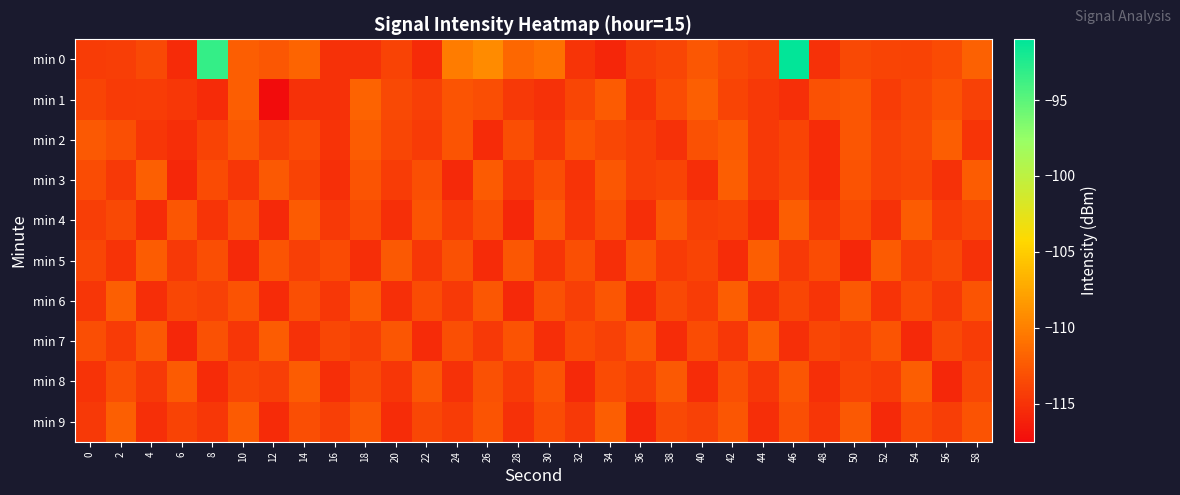

Reading right to left, list all the values displayed in this chart.

min 0: 58=-112.0	56=-113.4	54=-113.9	52=-113.8	50=-113.5	48=-115.0	46=-91.1	44=-114.0	42=-113.5	40=-112.6	38=-113.8	36=-114.1	34=-115.8	32=-114.9	30=-110.9	28=-111.5	26=-109.2	24=-110.2	22=-115.5	20=-114.0	18=-115.0	16=-115.0	14=-111.7	12=-112.6	10=-112.2	8=-93.3	6=-115.5	4=-113.5	2=-114.2	0=-114.3
min 1: 58=-114.0	56=-112.9	54=-113.6	52=-114.3	50=-112.7	48=-113.0	46=-115.2	44=-114.5	42=-113.8	40=-112.1	38=-113.3	36=-114.9	34=-112.4	32=-113.7	30=-115.1	28=-114.6	26=-113.2	24=-112.8	22=-114.1	20=-113.5	18=-111.8	16=-115.0	14=-115.0	12=-117.4	10=-112.1	8=-115.5	6=-114.7	4=-114.3	2=-114.4	0=-113.8
min 2: 58=-114.9	56=-112.2	54=-113.5	52=-114.0	50=-112.7	48=-115.4	46=-113.8	44=-114.6	42=-112.4	40=-113.0	38=-115.1	36=-114.2	34=-113.6	32=-112.9	30=-114.7	28=-113.2	26=-115.5	24=-112.8	22=-114.4	20=-113.7	18=-112.3	16=-115.0	14=-113.4	12=-114.1	10=-112.6	8=-113.9	6=-115.3	4=-114.8	2=-113.1	0=-112.5
min 3: 58=-112.3	56=-115.1	54=-113.7	52=-114.0	50=-112.9	48=-115.5	46=-113.6	44=-114.5	42=-112.2	40=-115.3	38=-113.8	36=-114.1	34=-112.6	32=-115.0	30=-113.2	28=-114.7	26=-112.4	24=-115.6	22=-113.1	20=-114.3	18=-112.8	16=-115.2	14=-113.9	12=-112.5	10=-114.8	8=-113.4	6=-115.7	4=-112.1	2=-114.6	0=-113.3
min 4: 58=-113.6	56=-114.3	54=-112.3	52=-115.1	50=-113.4	48=-114.7	46=-112.2	44=-115.5	42=-113.9	40=-114.1	38=-112.6	36=-115.3	34=-113.2	32=-114.8	30=-112.5	28=-115.7	26=-113.1	24=-114.4	22=-112.8	20=-115.2	18=-113.3	16=-114.6	14=-112.4	12=-115.6	10=-113.0	8=-114.9	6=-112.7	4=-115.4	2=-113.5	0=-114.2
min 5: 58=-115.1	56=-113.5	54=-114.2	52=-112.4	50=-115.7	48=-113.3	46=-114.6	44=-112.2	42=-115.4	40=-113.8	38=-114.4	36=-112.7	34=-115.2	32=-113.1	30=-114.9	28=-112.6	26=-115.5	24=-113.0	22=-114.7	20=-112.5	18=-115.3	16=-113.4	14=-114.1	12=-112.8	10=-115.6	8=-113.2	6=-114.5	4=-112.3	2=-115.0	0=-113.7
min 6: 58=-112.8	56=-114.6	54=-113.4	52=-115.0	50=-112.5	48=-114.9	46=-113.7	44=-115.1	42=-112.2	40=-114.3	38=-113.5	36=-115.4	34=-112.7	32=-114.1	30=-113.0	28=-115.6	26=-112.6	24=-114.5	22=-113.3	20=-115.2	18=-112.4	16=-114.7	14=-113.1	12=-115.5	10=-112.9	8=-114.0	6=-113.6	4=-115.3	2=-112.1	0=-114.8
min 7: 58=-114.3	56=-113.5	54=-115.6	52=-112.8	50=-114.1	48=-113.7	46=-115.2	44=-112.2	42=-114.7	40=-113.3	38=-115.4	36=-112.6	34=-114.0	32=-113.4	30=-115.3	28=-112.9	26=-114.6	24=-113.1	22=-115.5	20=-112.7	18=-114.2	16=-113.6	14=-115.1	12=-112.3	10=-114.8	8=-113.0	6=-115.7	4=-112.5	2=-114.4	0=-113.2
min 8: 58=-113.6	56=-115.7	54=-112.2	52=-114.3	50=-113.8	48=-115.2	46=-112.7	44=-114.7	42=-113.1	40=-115.4	38=-112.5	36=-114.2	34=-113.4	32=-115.6	30=-112.8	28=-114.4	26=-113.0	24=-115.1	22=-112.6	20=-114.8	18=-113.5	16=-115.3	14=-112.3	12=-114.1	10=-113.7	8=-115.5	6=-112.4	4=-114.6	2=-113.2	0=-115.0
min 9: 58=-112.9	56=-114.2	54=-113.4	52=-115.6	50=-112.5	48=-114.8	46=-113.1	44=-115.3	42=-112.7	40=-114.0	38=-113.5	36=-115.7	34=-112.2	32=-114.6	30=-113.3	28=-115.1	26=-112.8	24=-114.3	22=-113.6	20=-115.4	18=-112.6	16=-114.1	14=-113.2	12=-115.5	10=-112.4	8=-114.7	6=-113.9	4=-115.2	2=-112.1	0=-114.5